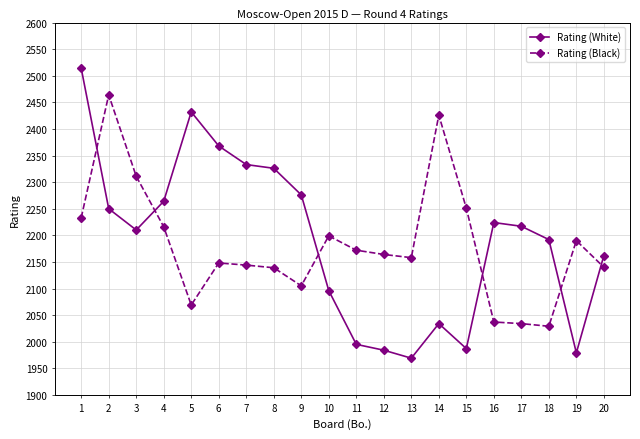

Where do Rating (Black) and Rating (White) first cross each other?

1 and 2